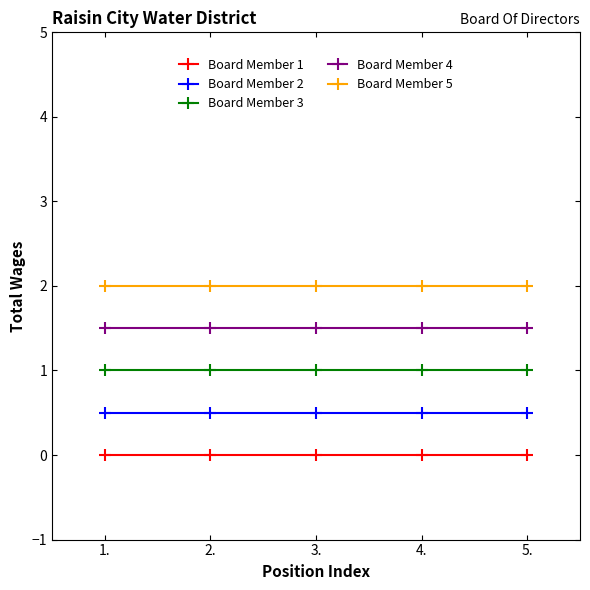

What is the maximum value for Board Member 3?

1.0